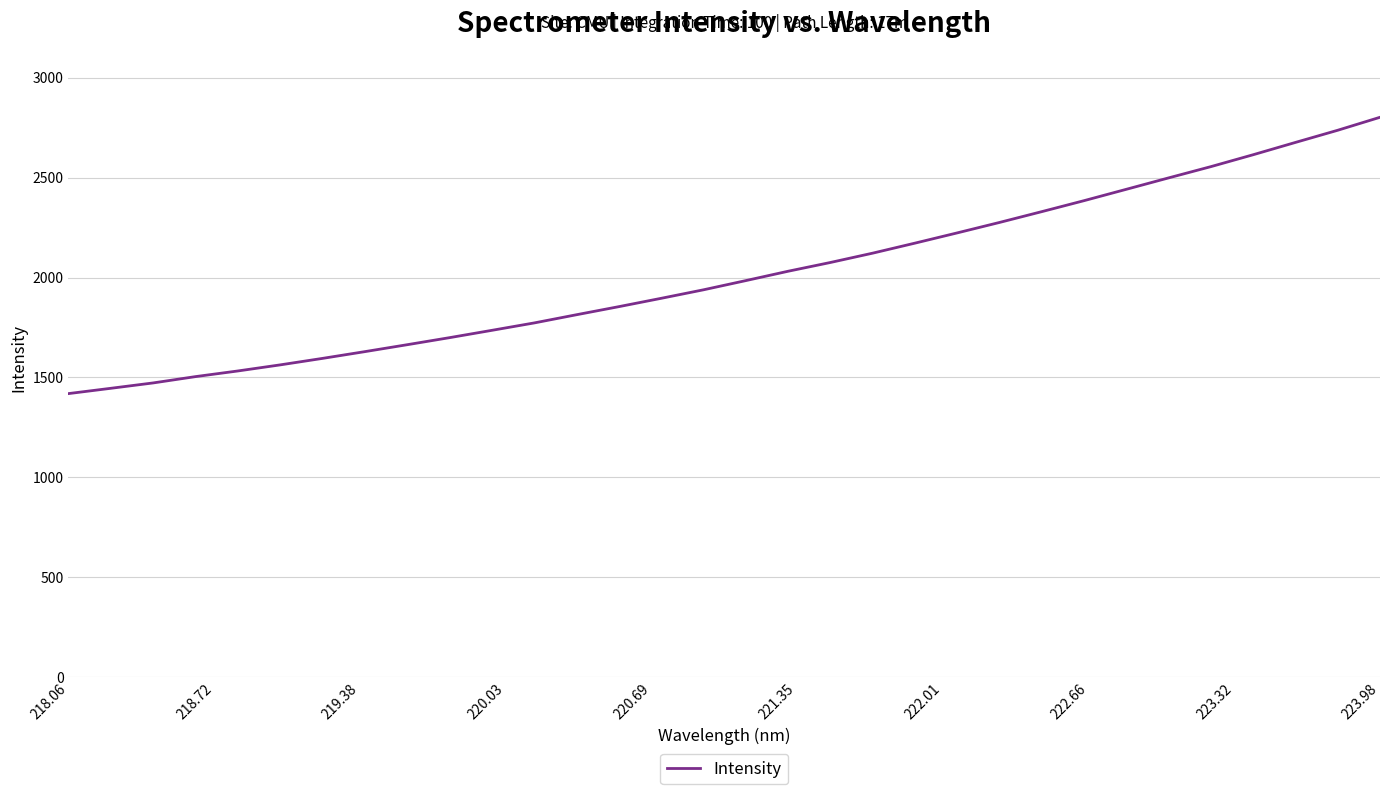

What is the smallest value displayed?

1419.4